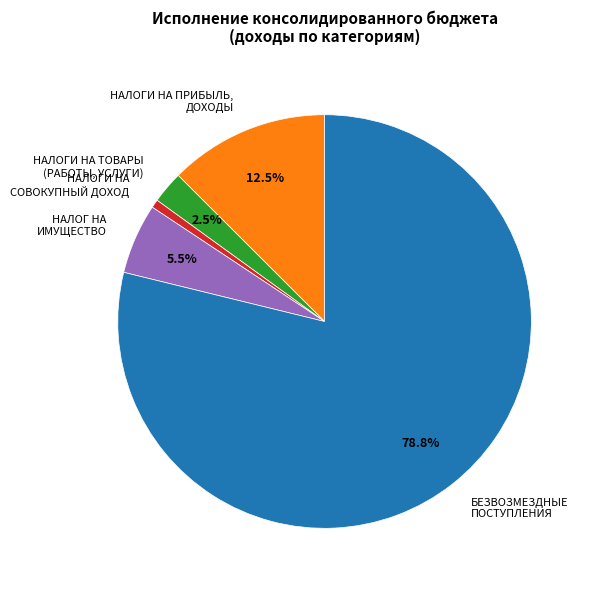

Rank the categories by value from highest to lowest.

БЕЗВОЗМЕЗДНЫЕ ПОСТУПЛЕНИЯ, НАЛОГИ НА ПРИБЫЛЬ, ДОХОДЫ, НАЛОГ НА ИМУЩЕСТВО, НАЛОГИ НА ТОВАРЫ (РАБОТЫ, УСЛУГИ), НАЛОГИ НА СОВОКУПНЫЙ ДОХОД